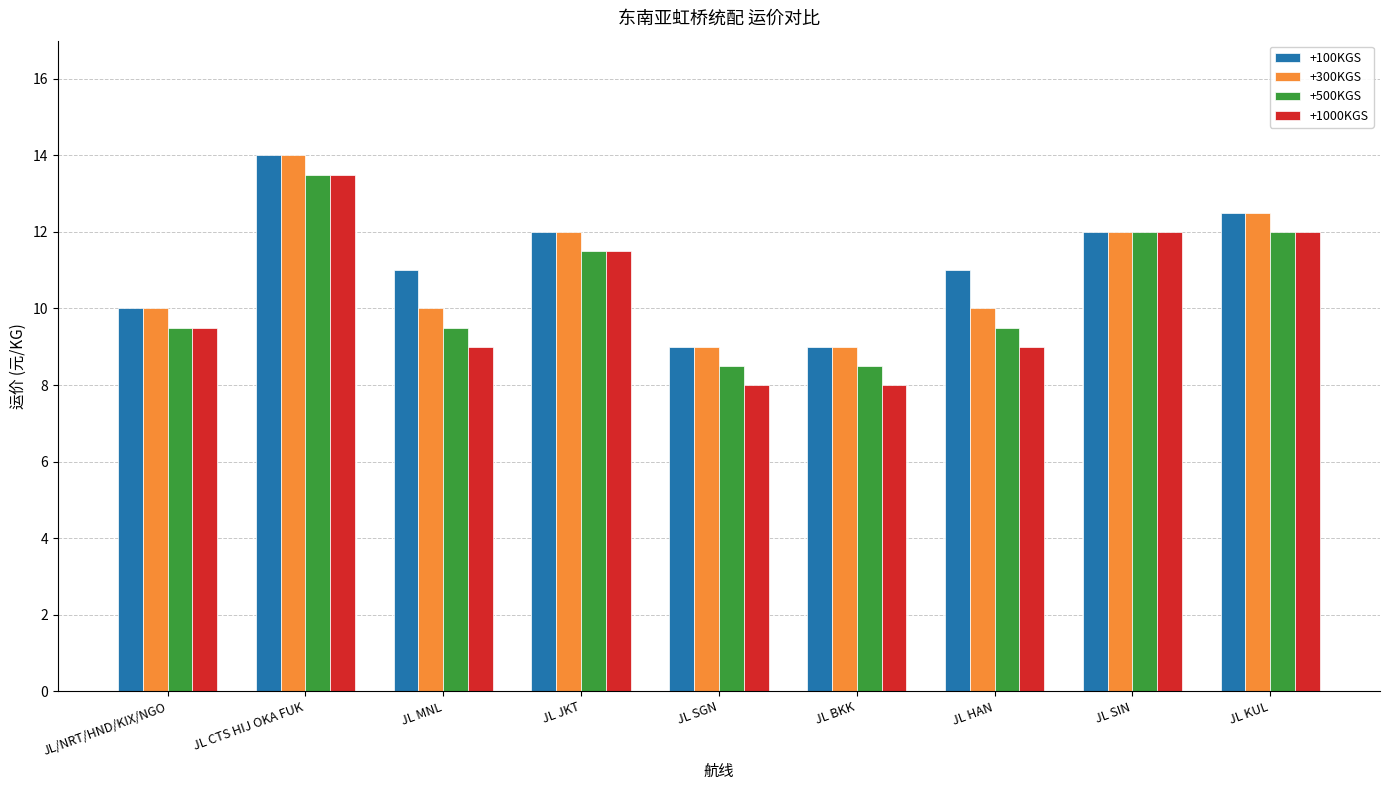

How many categories are shown in the chart?

9